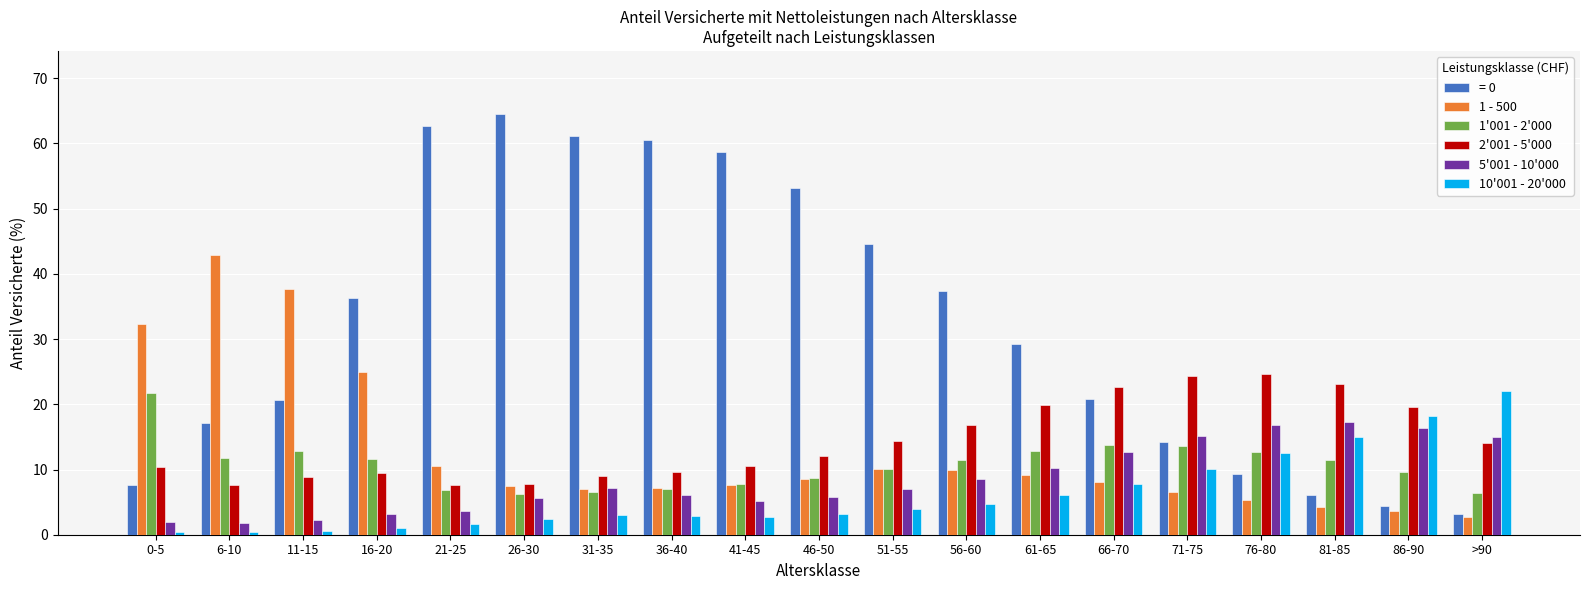

True or false: 5'001 - 10'000 has a value of 7.0 at 51-55.

True